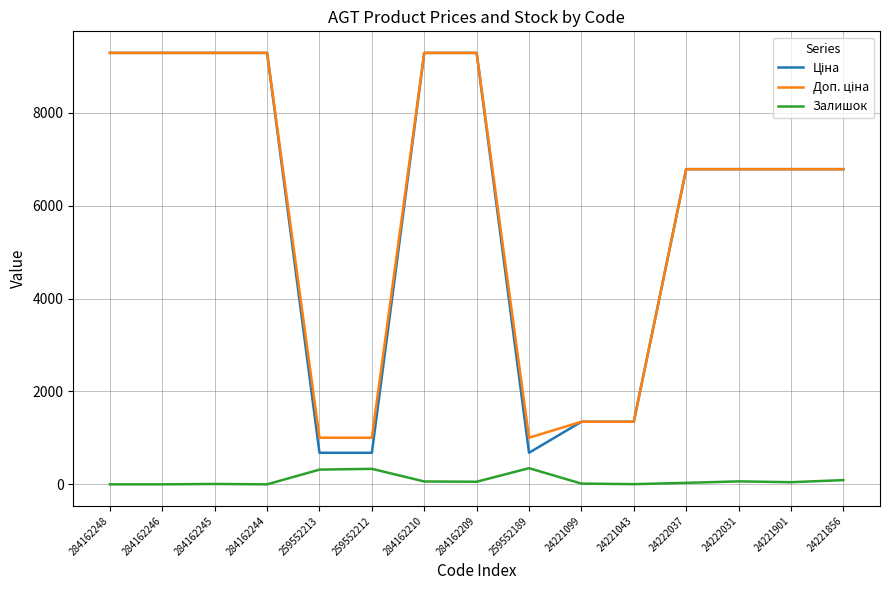

What is the maximum value shown in the chart?

9290.5